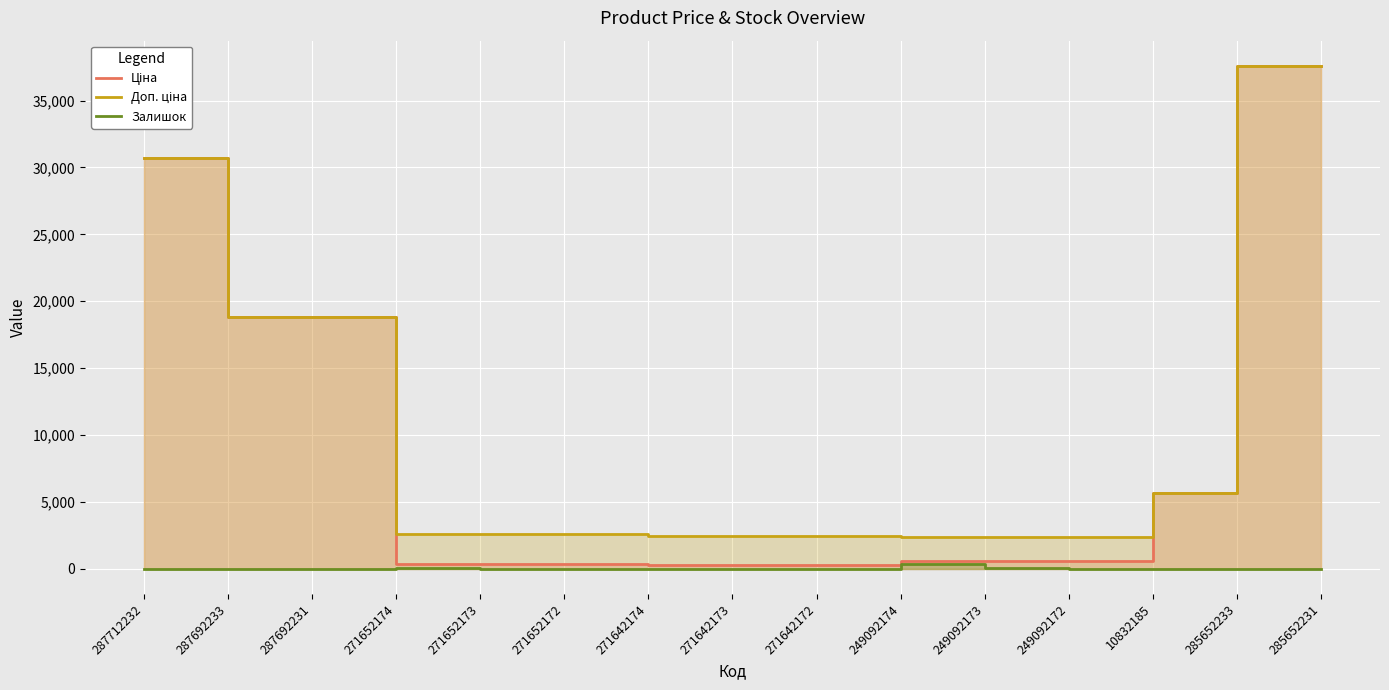

How many values in the Залишок series are below 10?

7